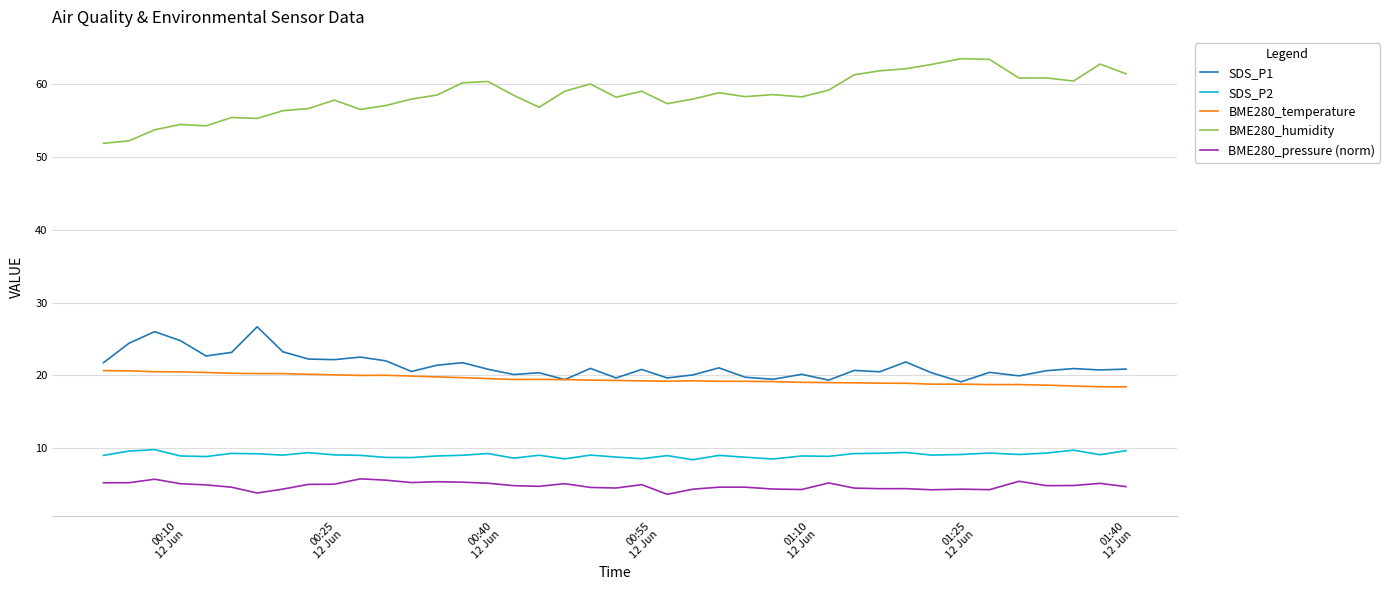

What is the maximum value for BME280_pressure (norm)?

5.8